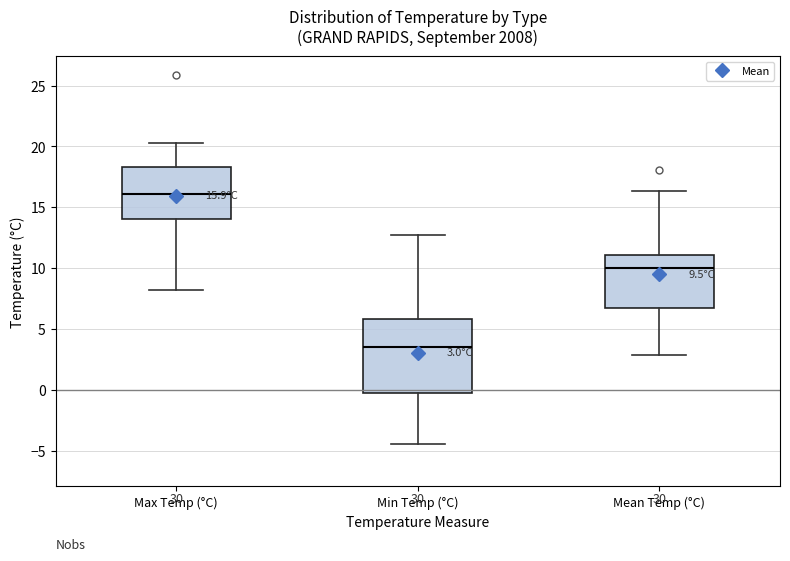

Which box's median line is the highest?

Max Temp (°C)